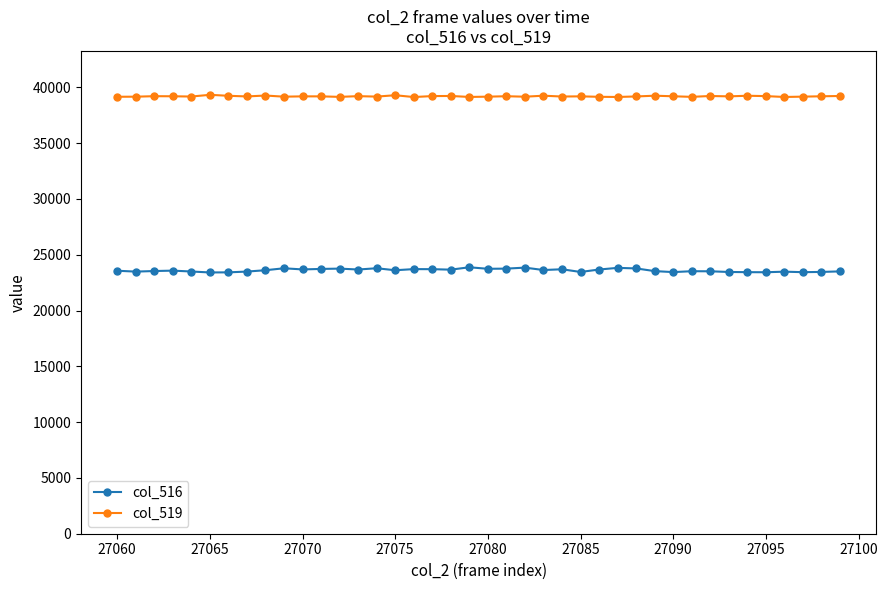

What is the highest value of the col_516 series?

23874